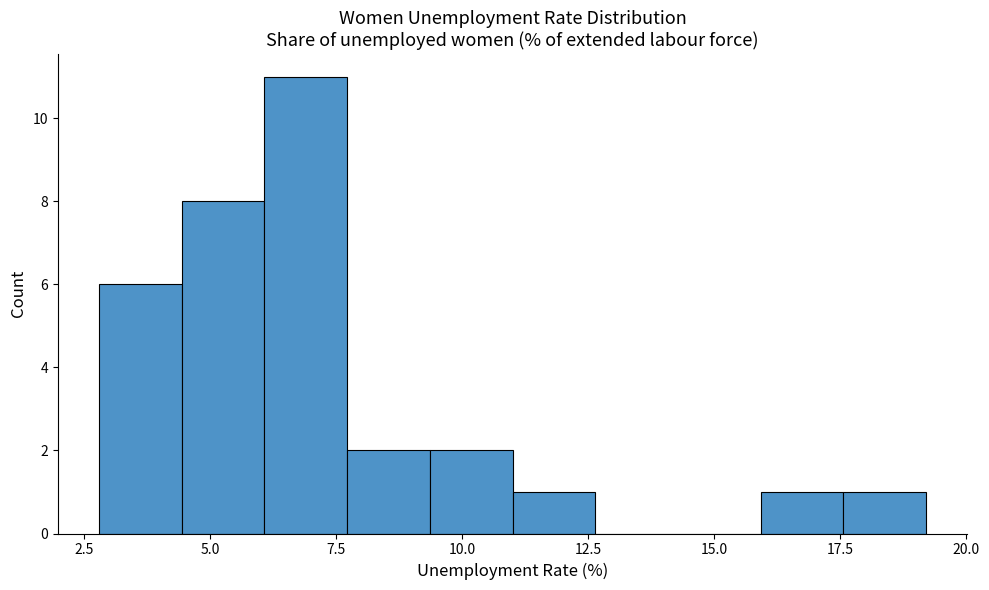

Read against the x-axis, roughly where is the centre of the tallest bar?

7.0